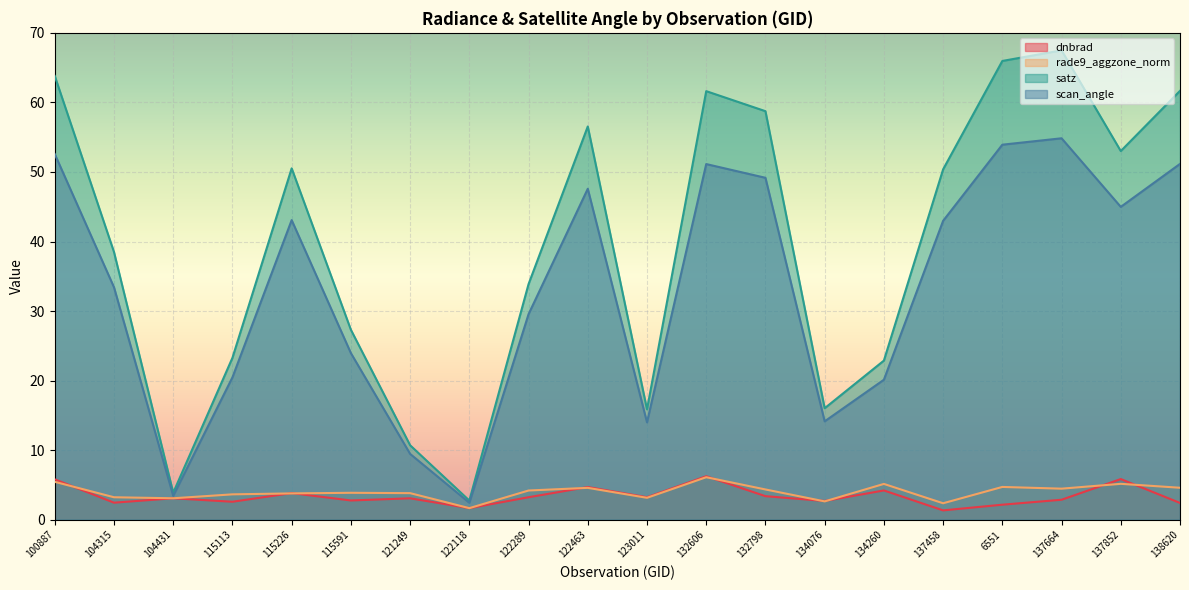

How many series are shown in this chart?

4